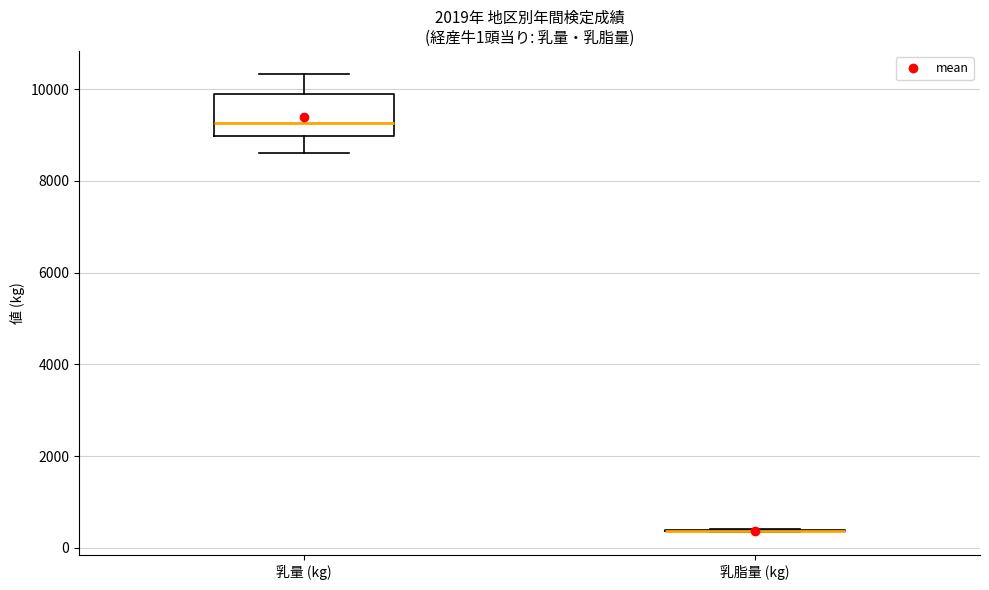

Which box is the tallest, from its lower edge to its upper edge?

乳量 (kg)